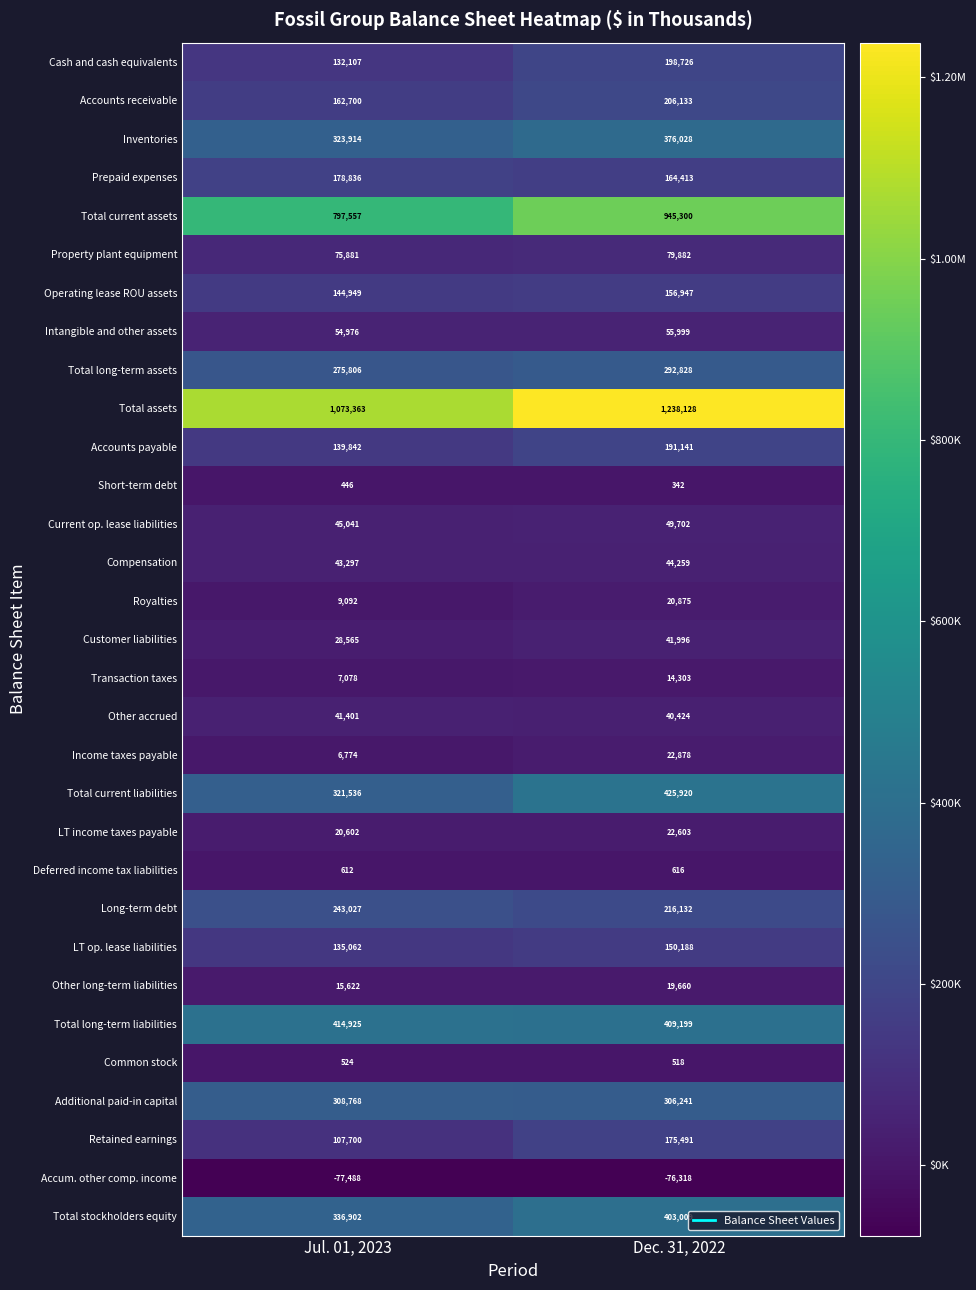

What is the sum of all Total stockholders equity values?

739911